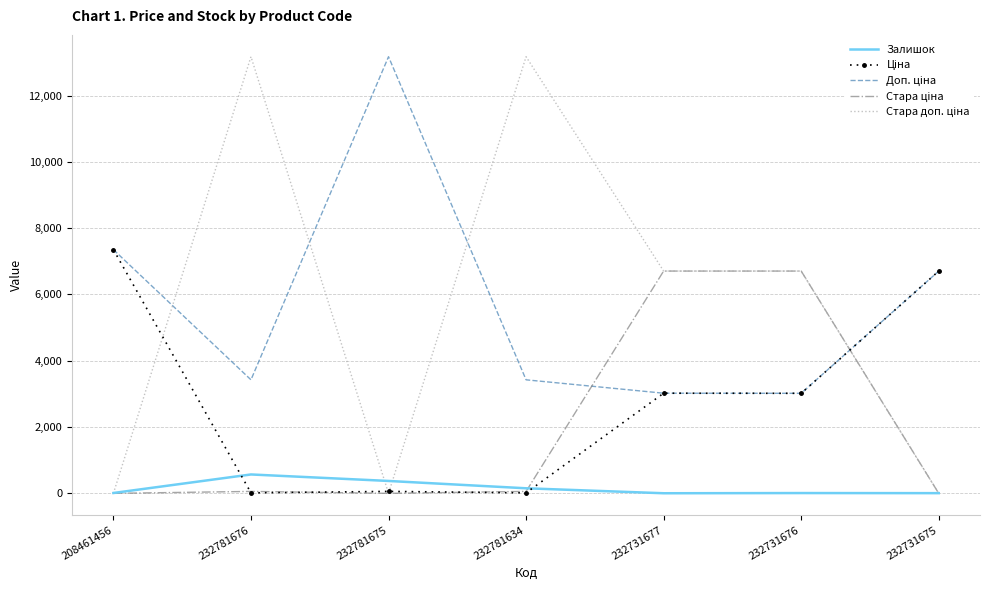

What is the greatest value displayed?

13171.5